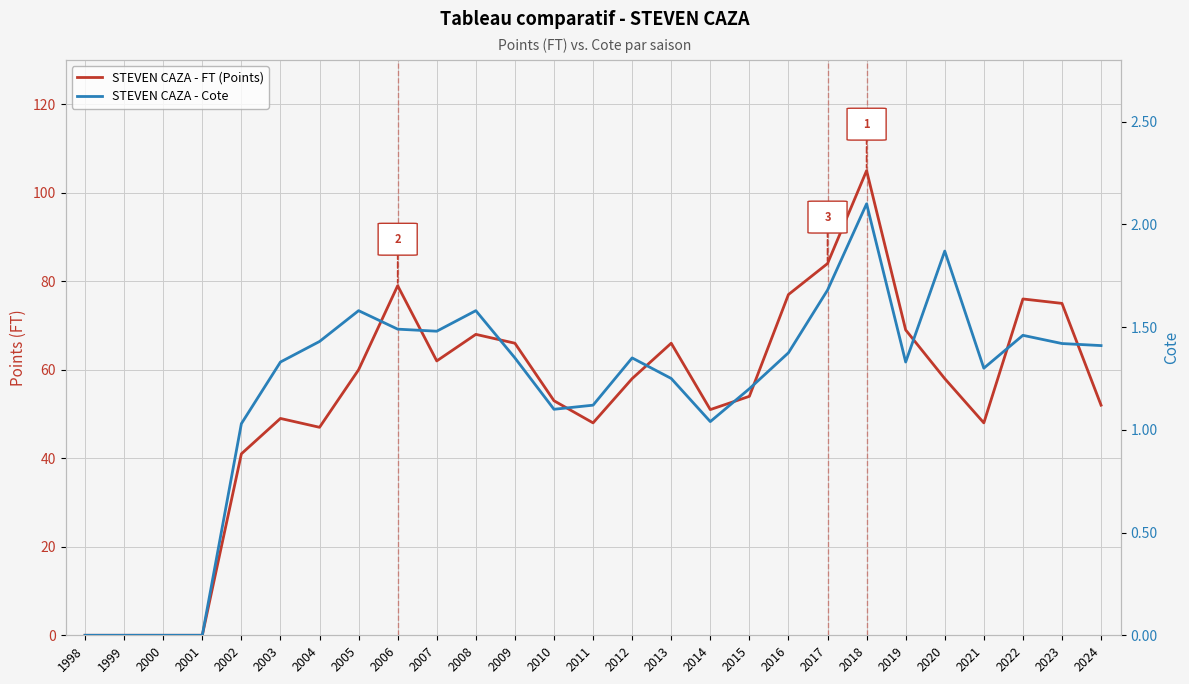

At how many categories does at least one series exceed 80?

2